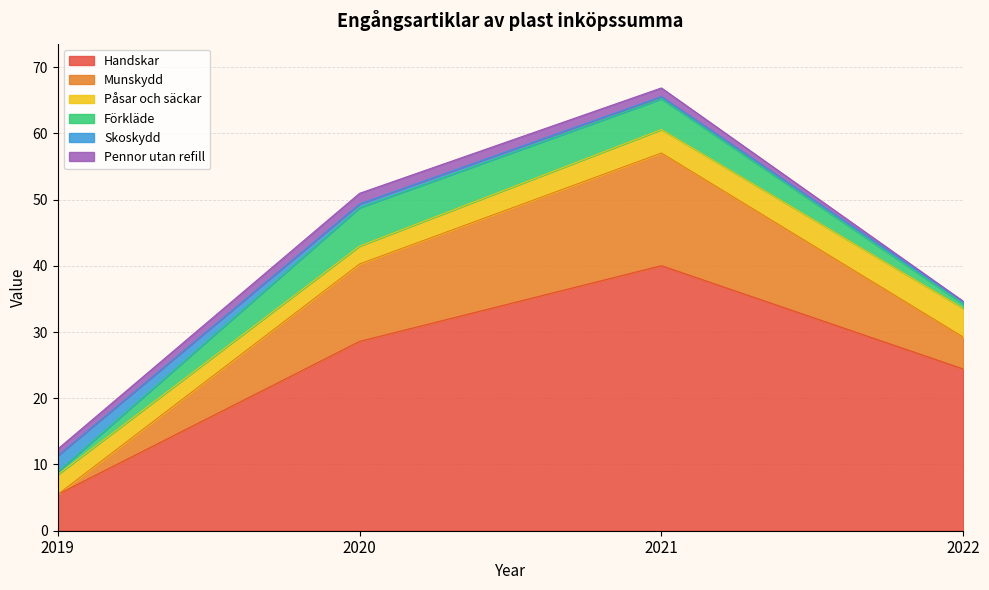

Reading left to right, extract all data points from this chart.

Handskar: 5.5	28.6	40.0	24.4
Munskydd: 0.0	11.7	17.0	4.8
Påsar och säckar: 3.0	2.7	3.5	4.3
Förkläde: 0.4	5.8	4.6	0.7
Skoskydd: 2.4	0.6	0.3	0.4
Pennor utan refill: 1.0	1.6	1.3	0.0